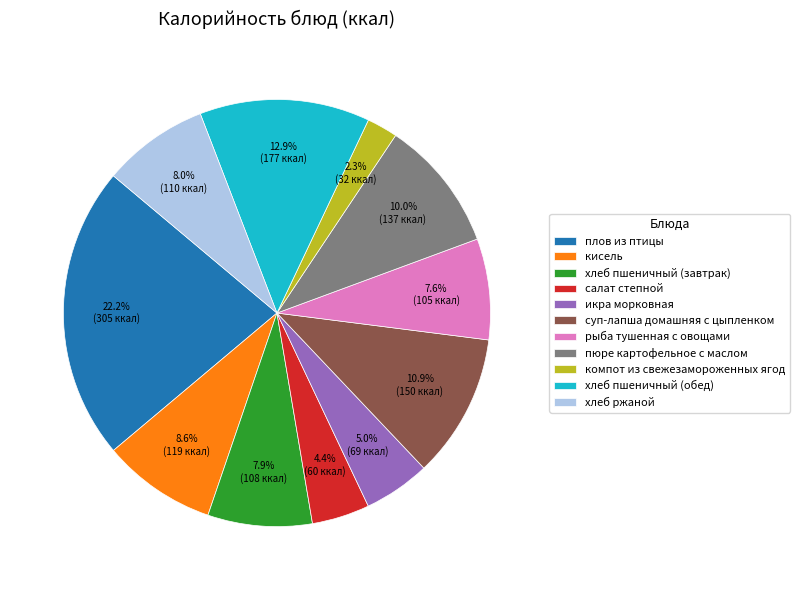

To the nearest percent, what is the average slice percentage?

9%